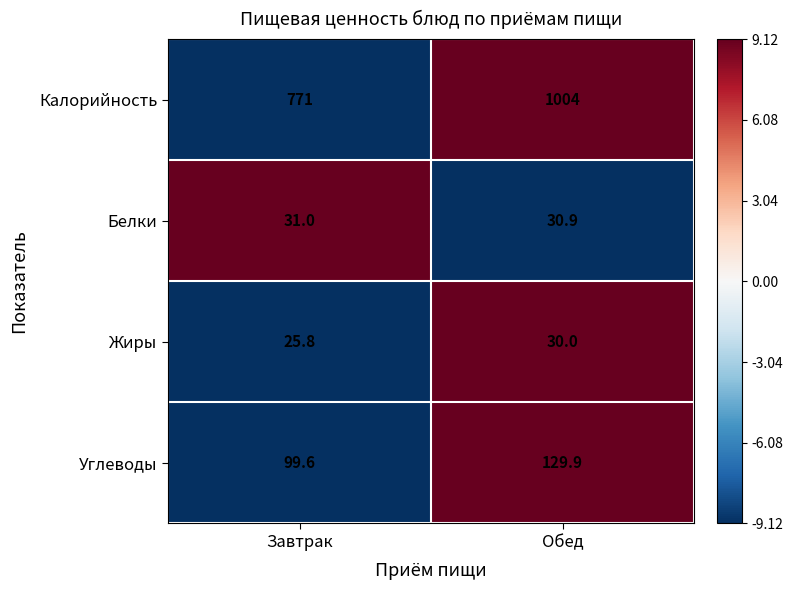

At Обед, list the series in order from largest to smallest.

Калорийность, Углеводы, Белки, Жиры